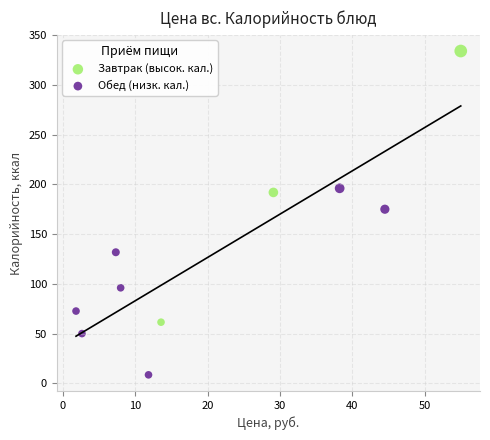

Which series has the widest spread of Y values?

Завтрак (высок. кал.)